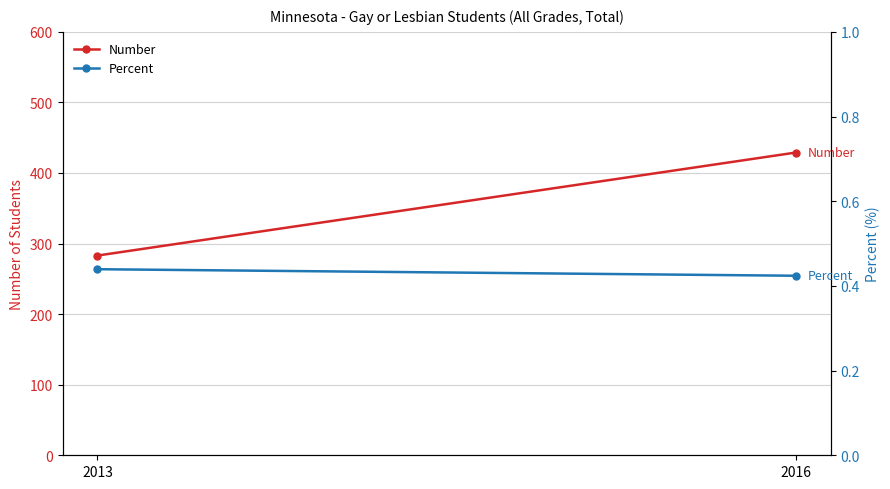

At 2013, list the series in order from largest to smallest.

Number, Percent